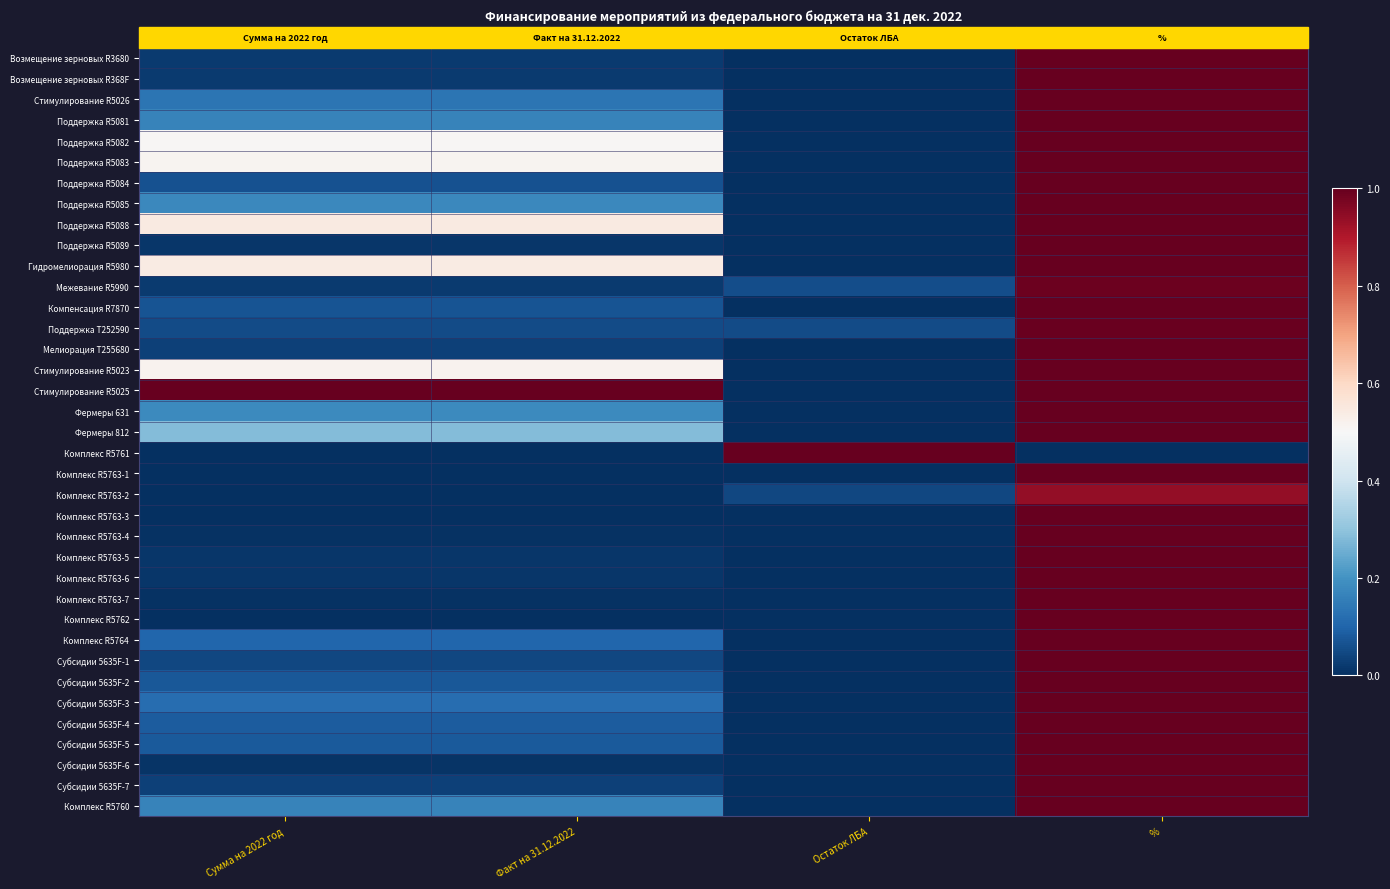

What is the total value across all series at Факт на 31.12.2022?

5.6